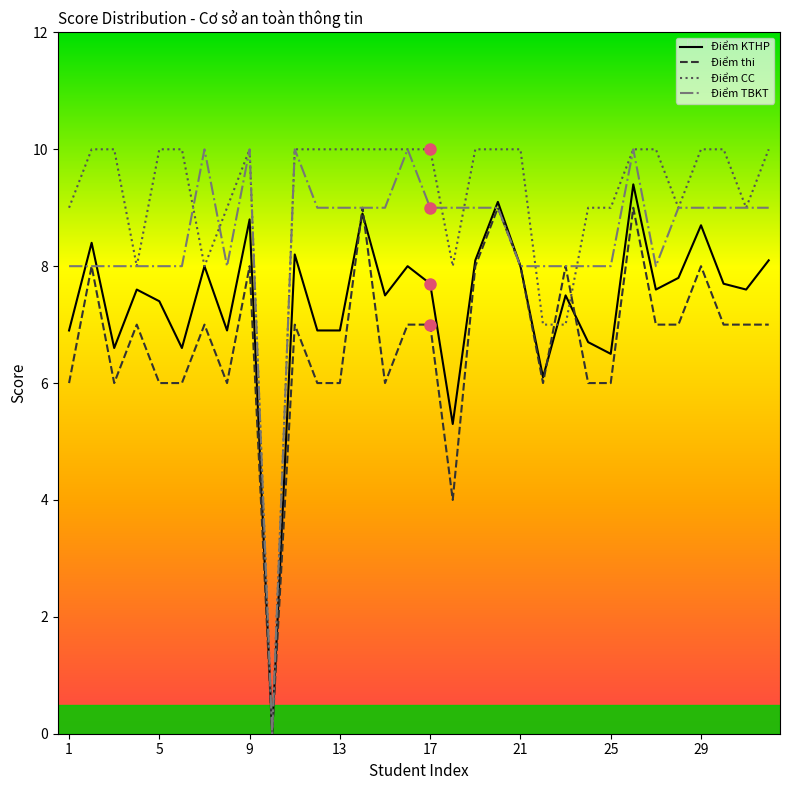

Which series has the largest range (max minus min)?

Điểm CC